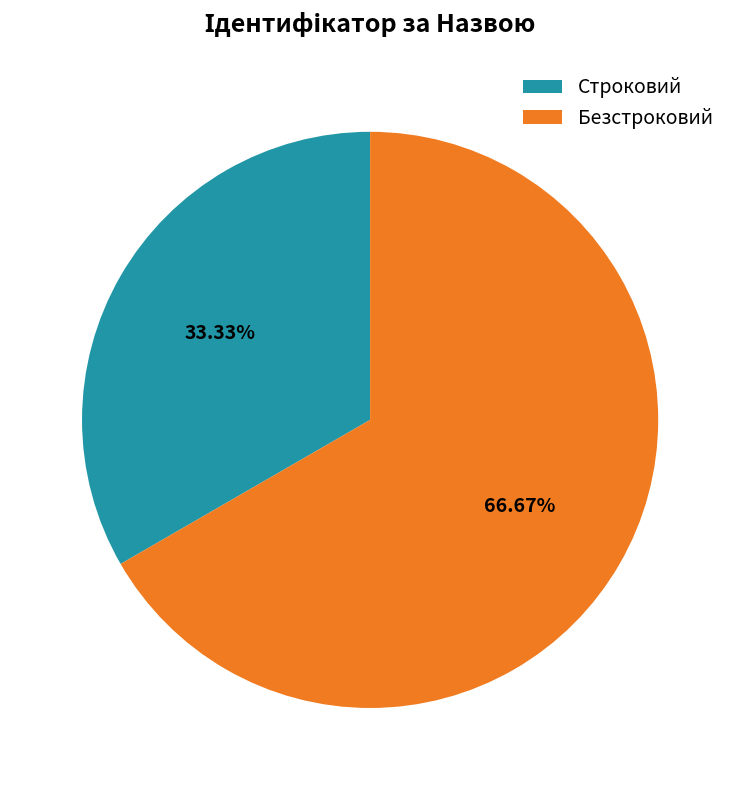

What is the smallest slice in the pie chart?

Строковий